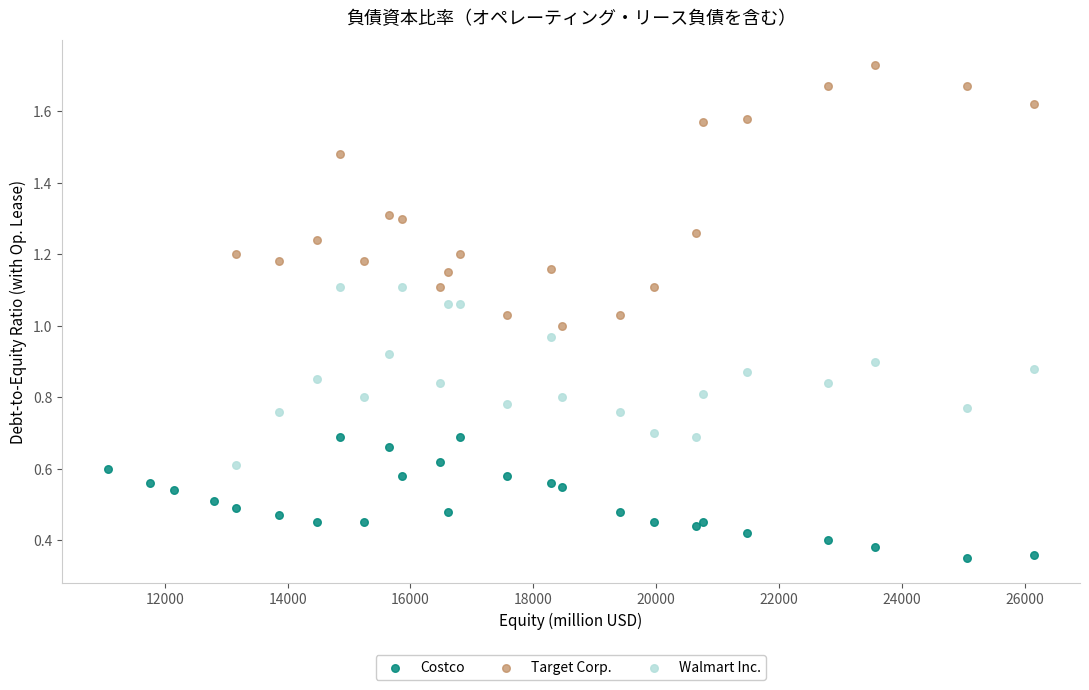

Which series has the largest Y range (max minus min)?

Target Corp.